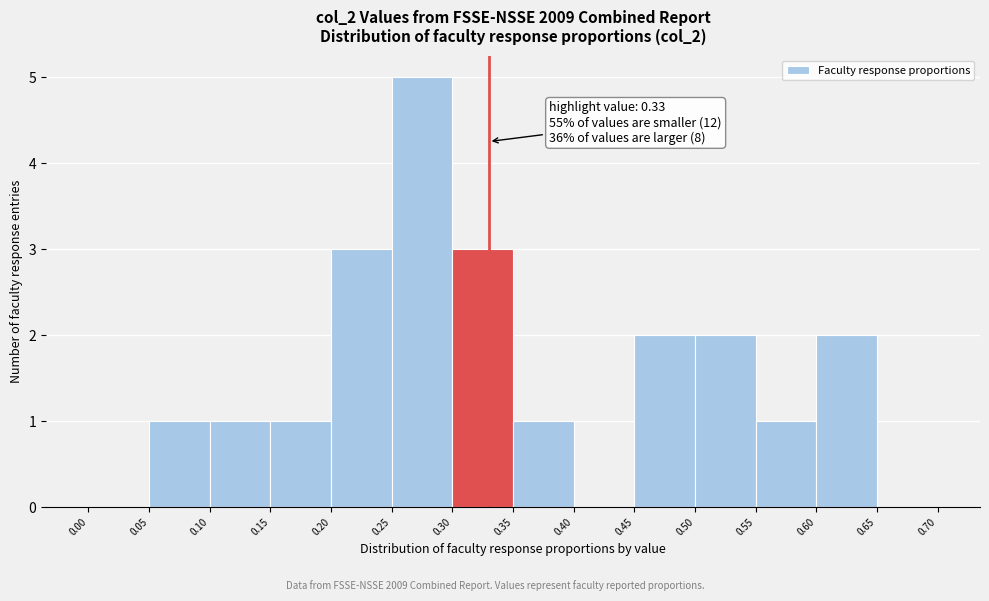

Over which range of the x-axis is the bar tallest?

0.25 to 0.30